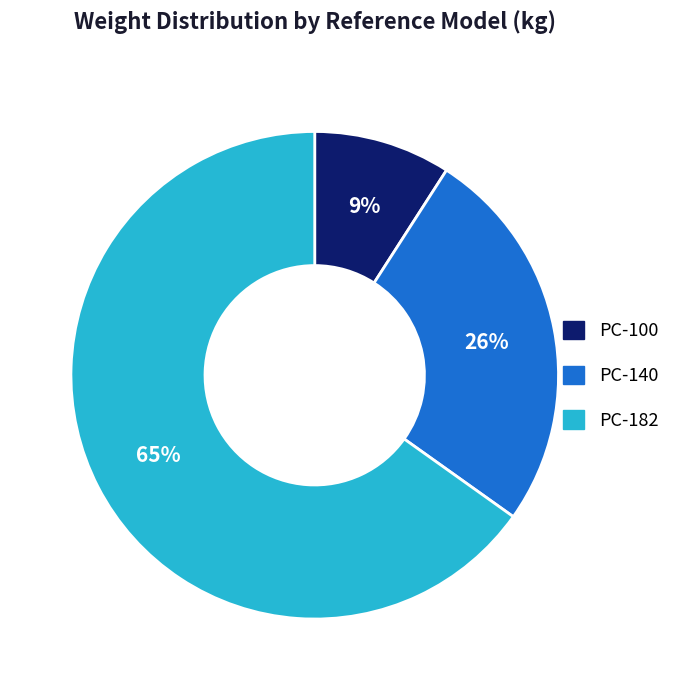

Is there a majority slice in this chart?

Yes